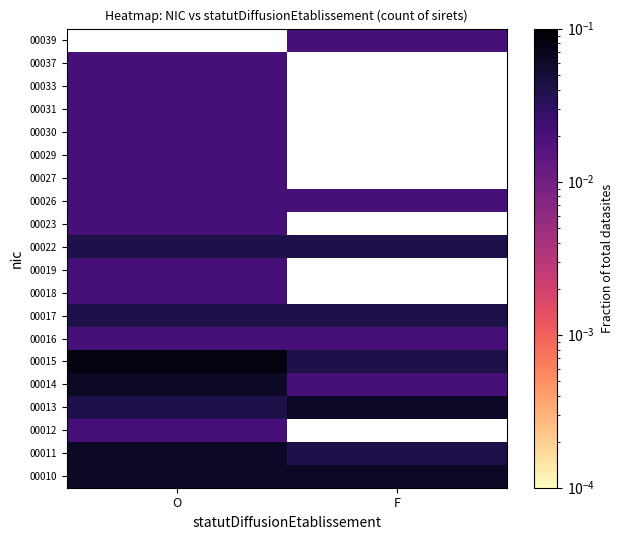

At how many categories does at least one series exceed 0?

2